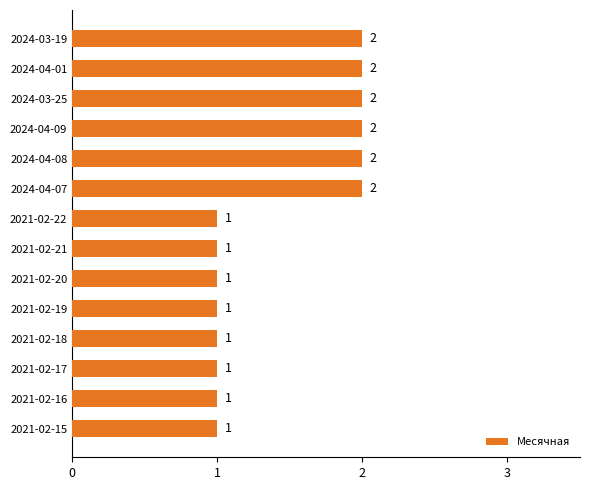

What is the difference between the maximum and minimum values?

1